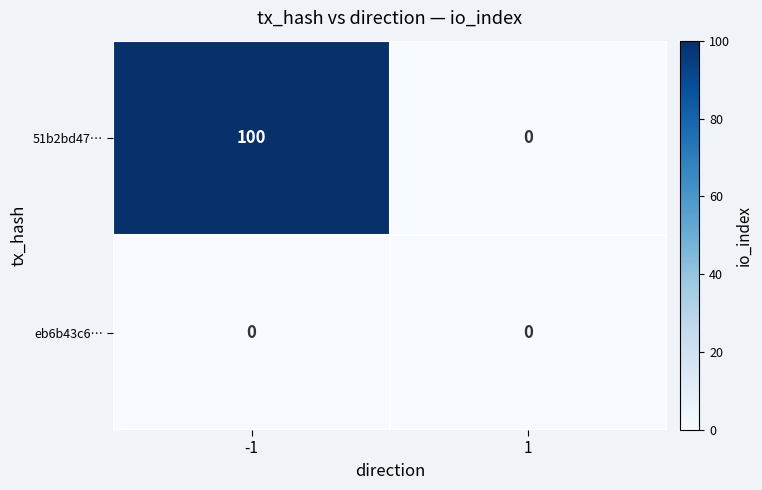

Rank the series at -1 from lowest to highest value.

eb6b43c6…, 51b2bd47…